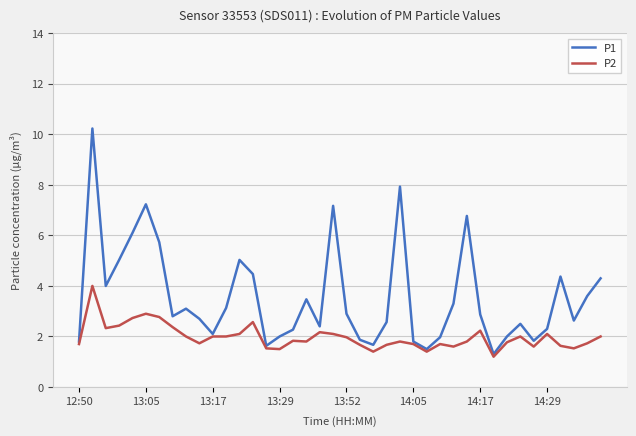

Rank the series by their average value, from highest to lowest.

P1, P2